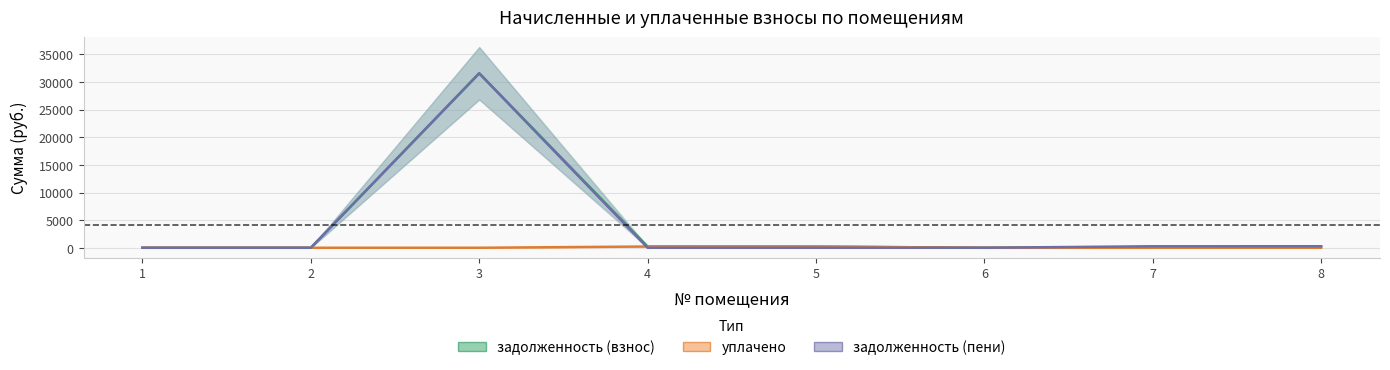

What is the value of the задолженность (пени) point at the 3rd from the left?

31583.5